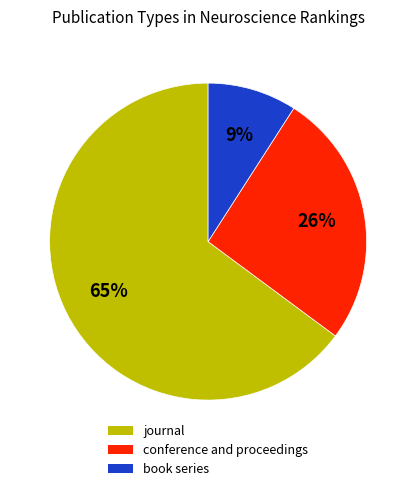

What is the ratio of the value at book series to the value at conference and proceedings?

0.3